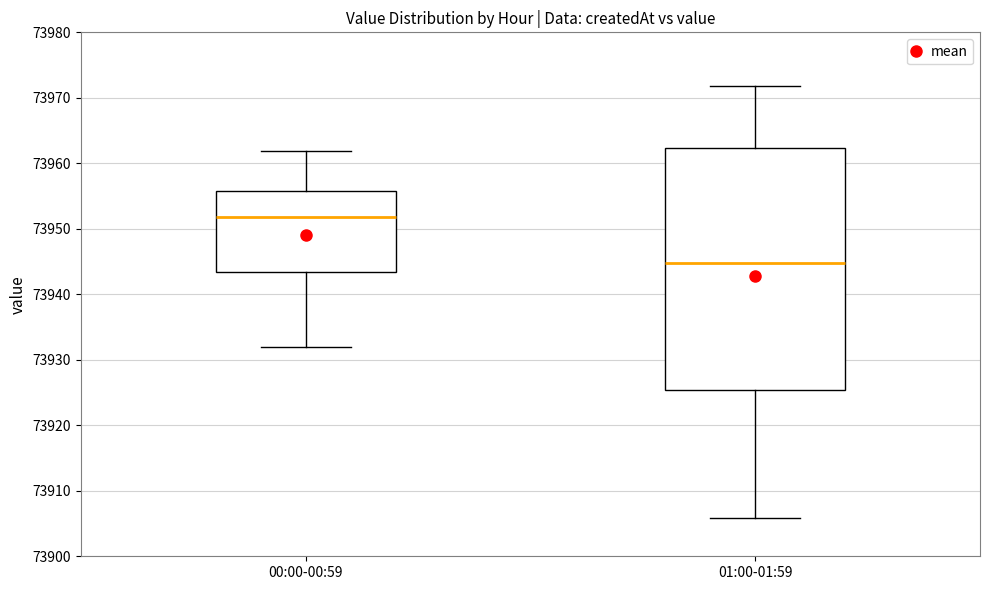

Which box's median line is the highest?

00:00-00:59